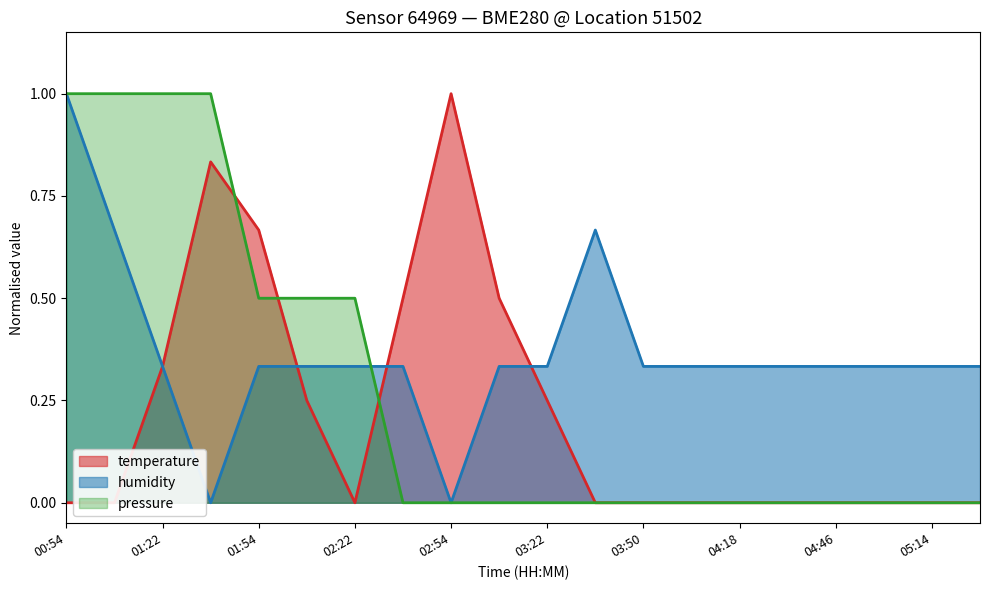

Reading right to left, list all the values displayed in this chart.

temperature: 0.0	0.0	0.0	0.0	0.0	0.0	0.0	0.0	0.0	0.3	0.5	1.0	0.5	0.0	0.3	0.7	0.8	0.3	0.0	0.0
humidity: 0.3	0.3	0.3	0.3	0.3	0.3	0.3	0.3	0.7	0.3	0.3	0.0	0.3	0.3	0.3	0.3	0.0	0.3	0.7	1.0
pressure: 0.0	0.0	0.0	0.0	0.0	0.0	0.0	0.0	0.0	0.0	0.0	0.0	0.0	0.5	0.5	0.5	1.0	1.0	1.0	1.0